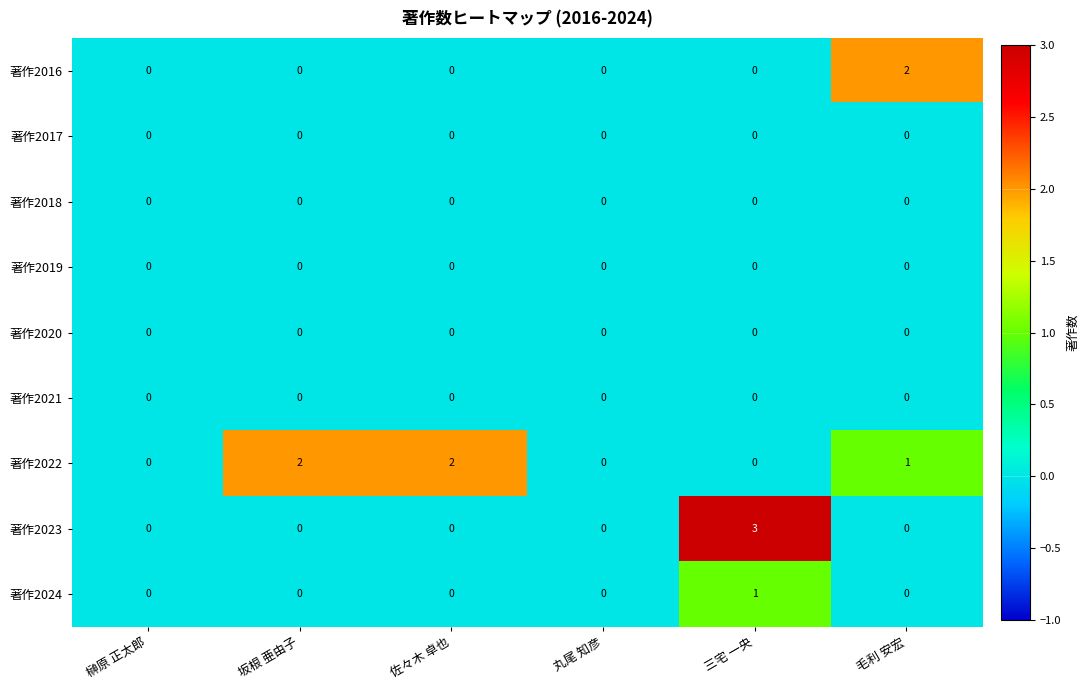

Which series has the largest total across all categories?

著作2022